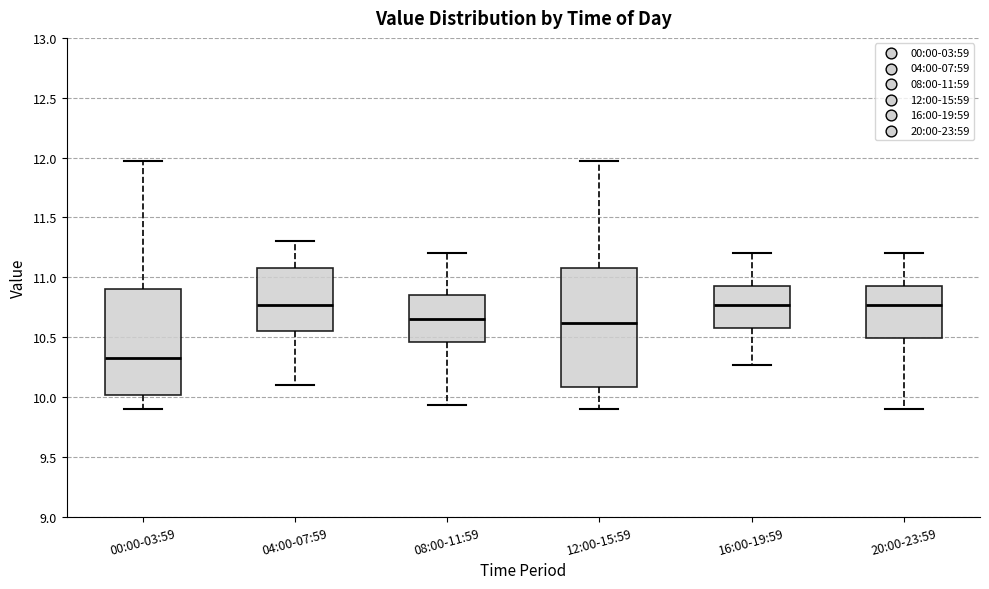

Which box is the tallest, from its lower edge to its upper edge?

12:00-15:59